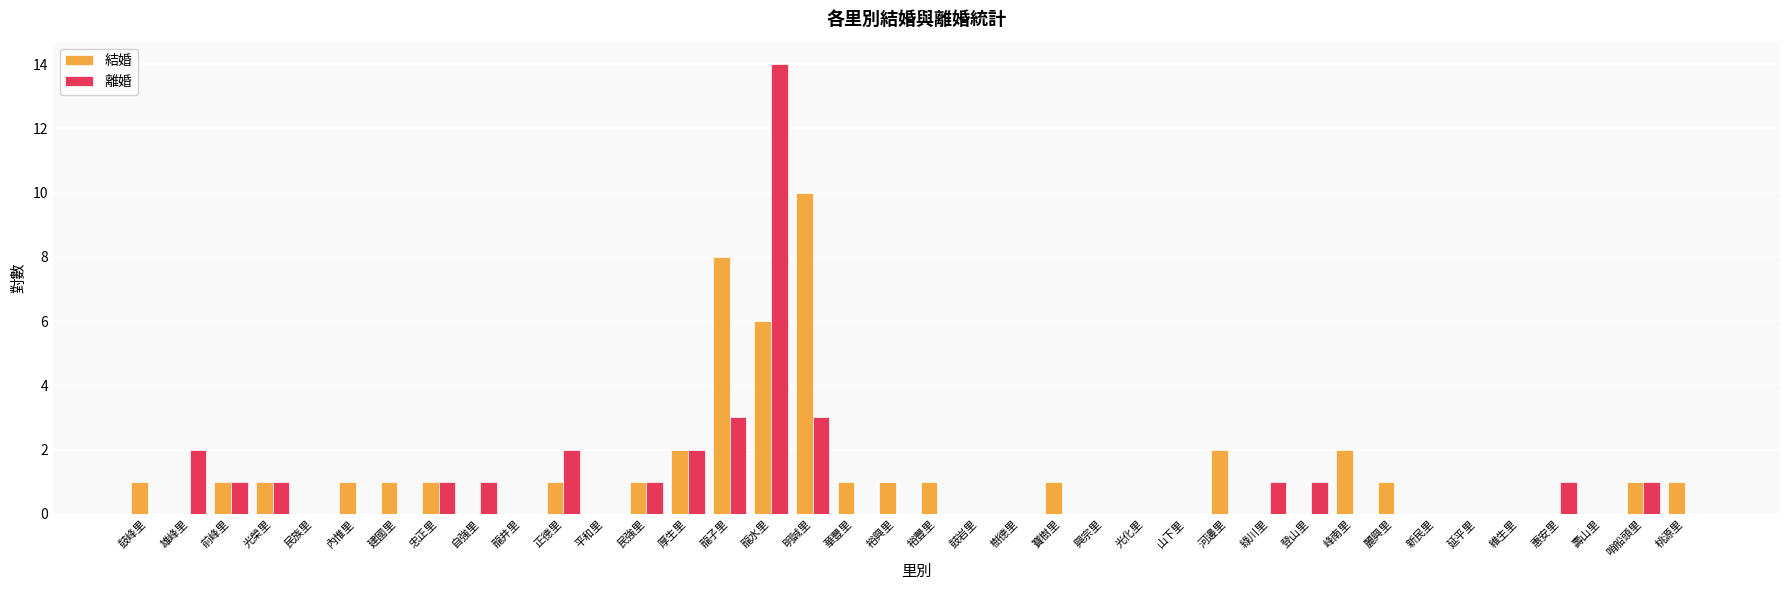

What is the spread (max minus min) of values at 龍水里?

8